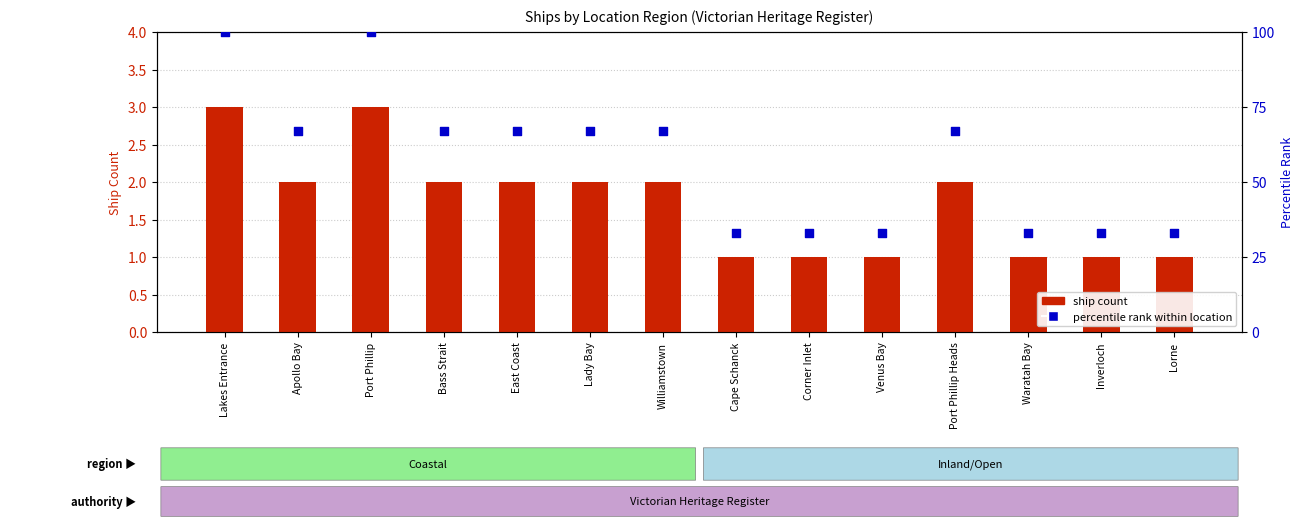

Which series has the largest total across all categories?

percentile rank within location